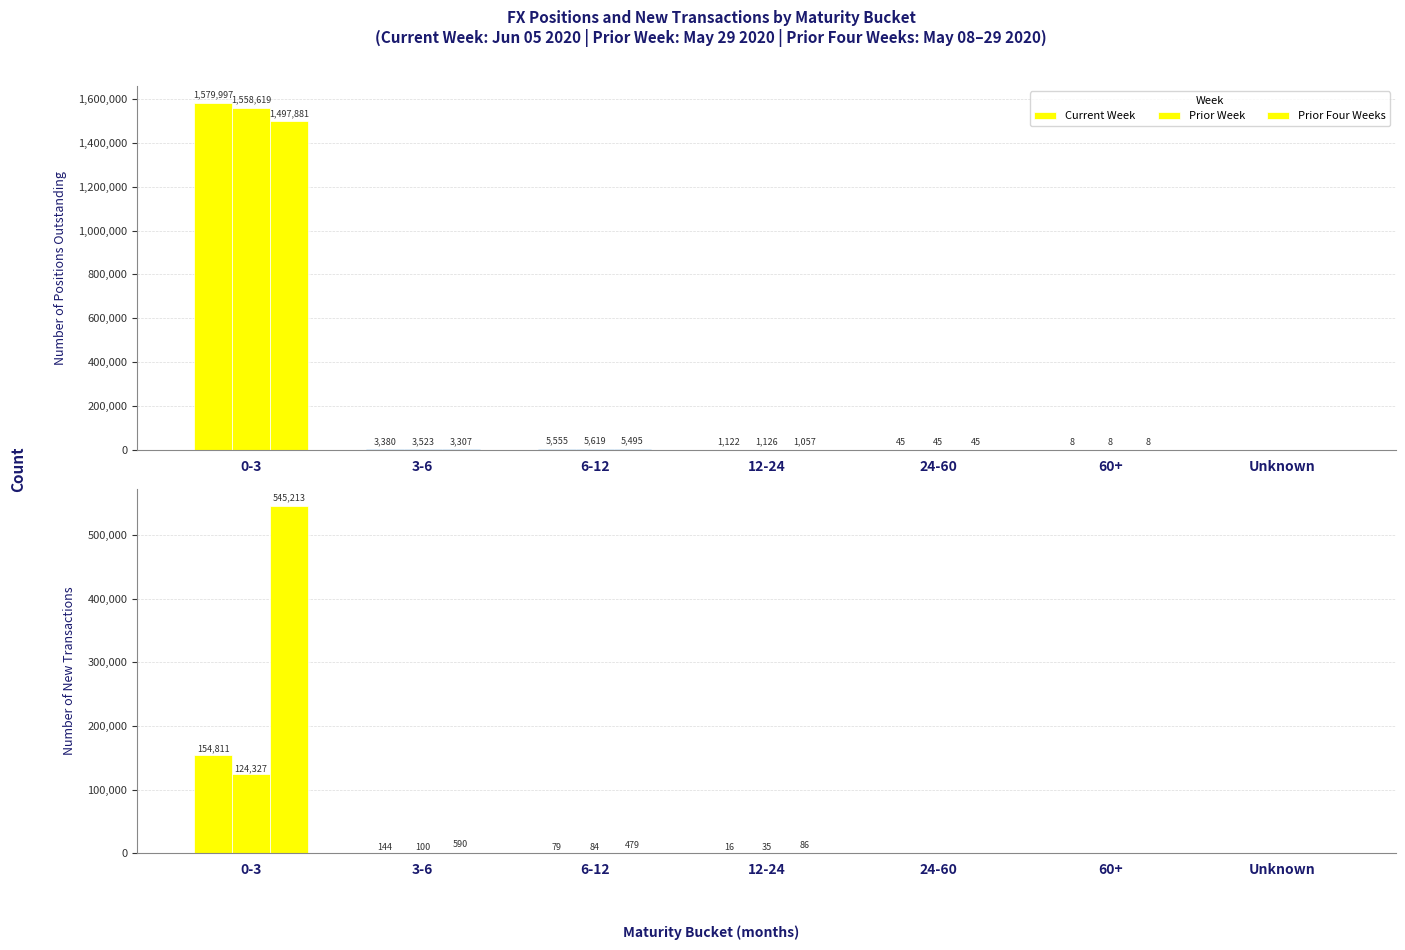

Read the Current Week value at 0-3, to the nearest 100.

154800